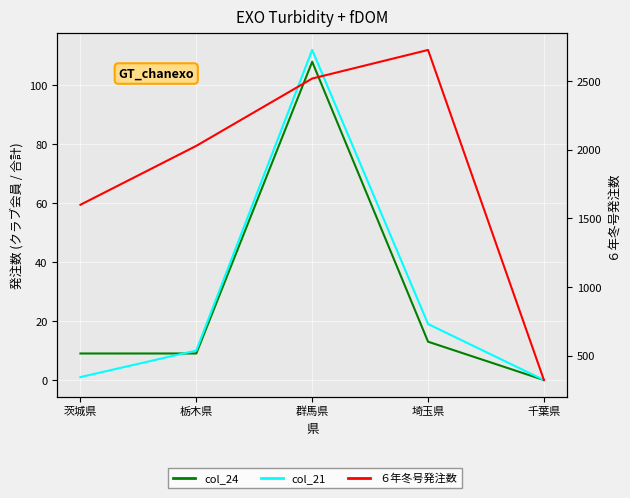

True or false: col_21 has a value of 17 at 栃木県.

False